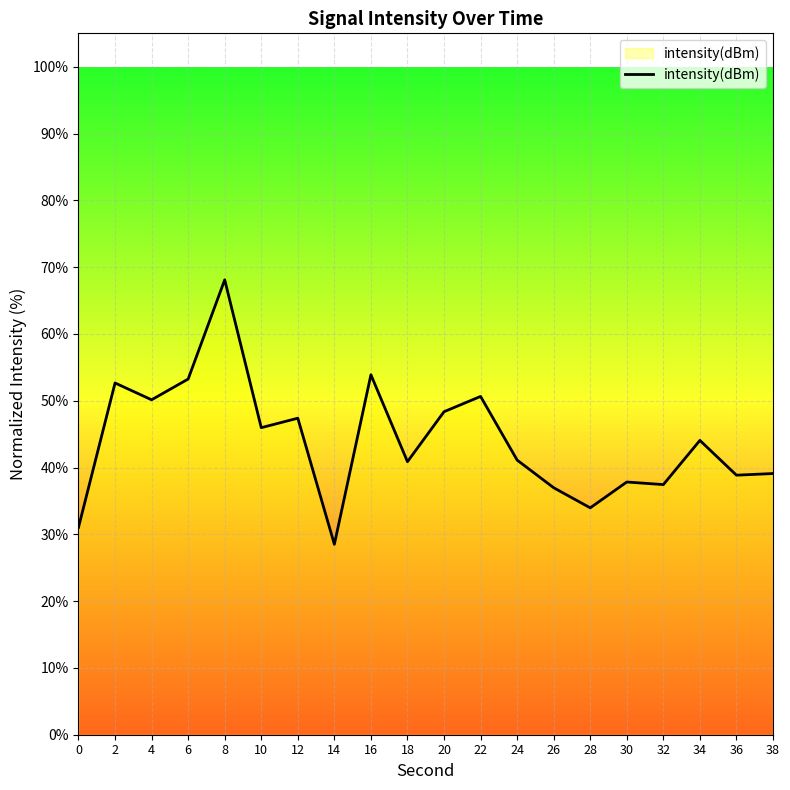

Approximately how many times larger is the value at 14 compared to 2?

0.5